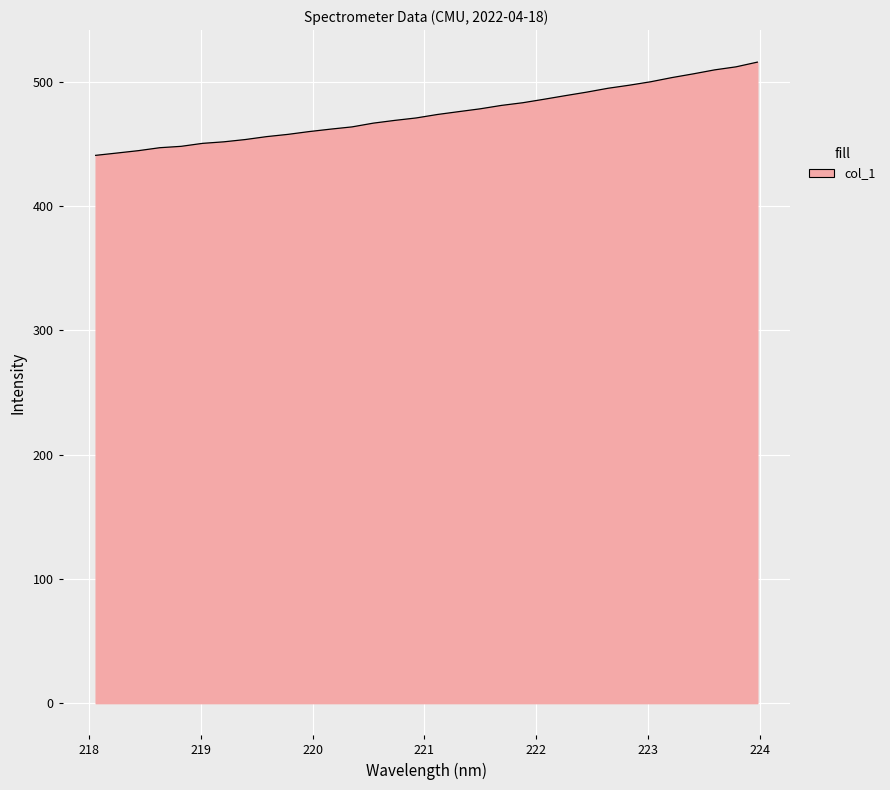

What is the smallest value displayed?

440.8